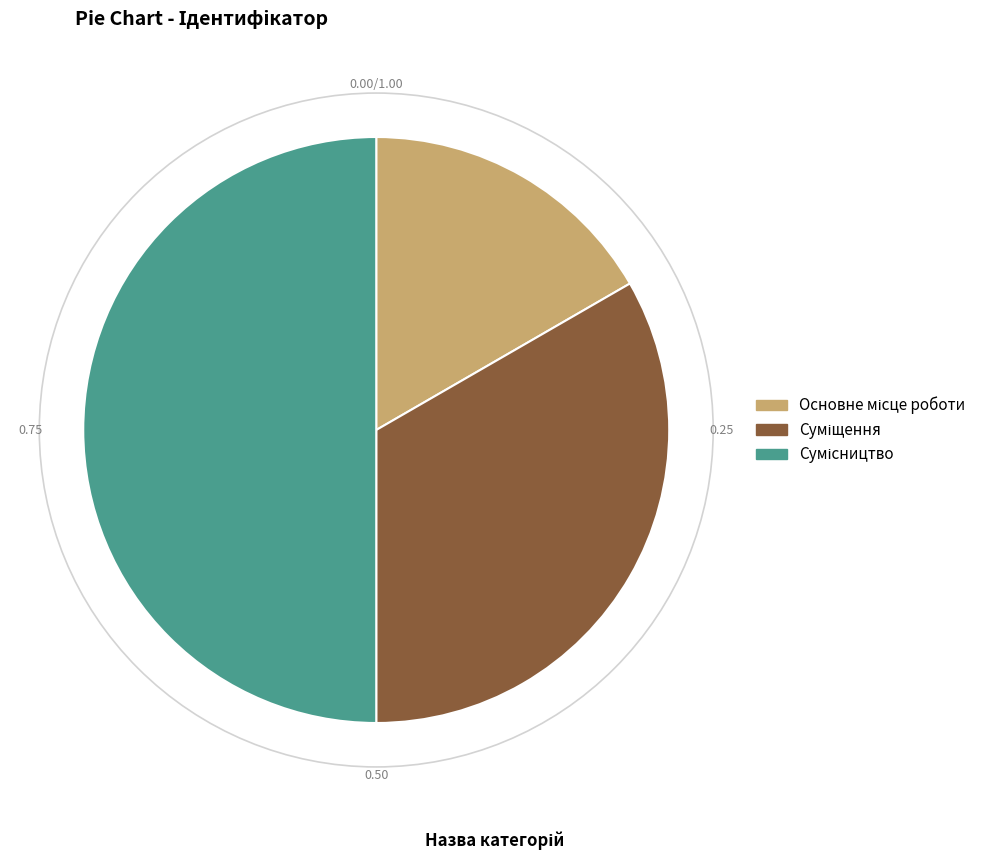

What is the largest slice in the pie chart?

Сумісництво